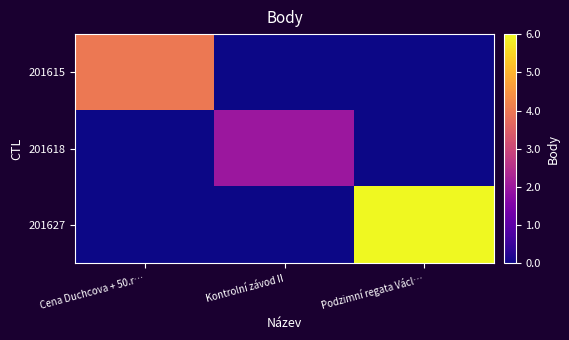

Rank the series at Cena Duchcova + 50.r… from lowest to highest value.

201618, 201627, 201615